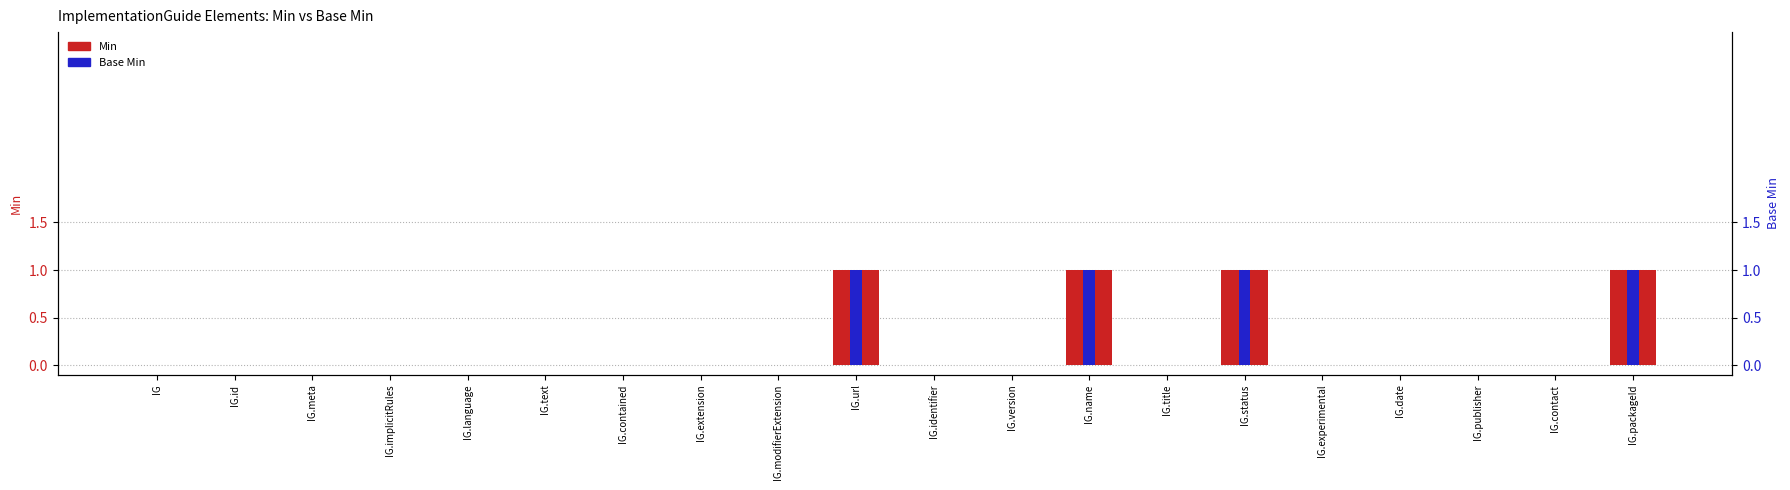

What is the difference between the maximum and minimum values in the Base Min series?

1